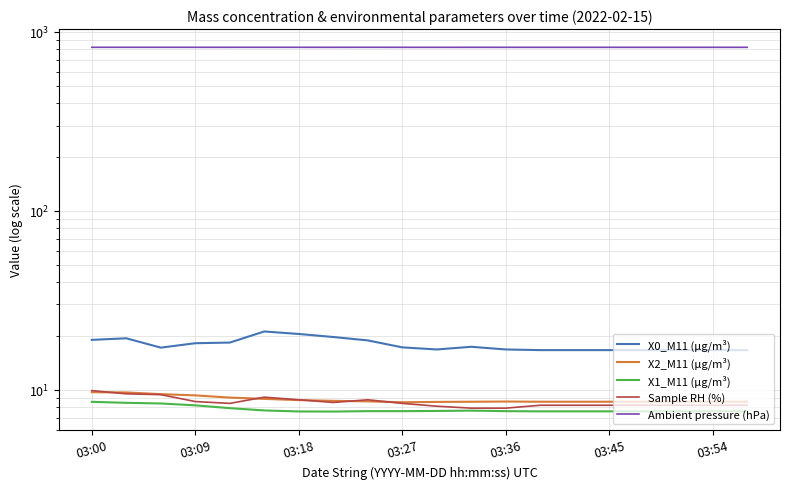

What is the spread (max minus min) of values at 16?

813.2